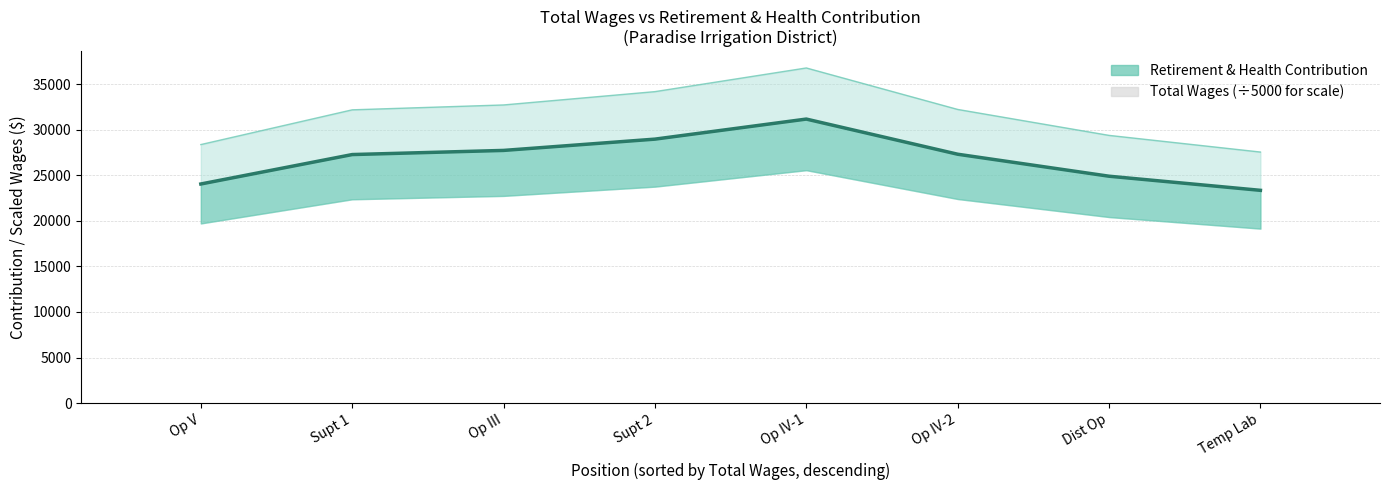

True or false: Total Wages (scaled) has a value of 25.0 at Op V.

True